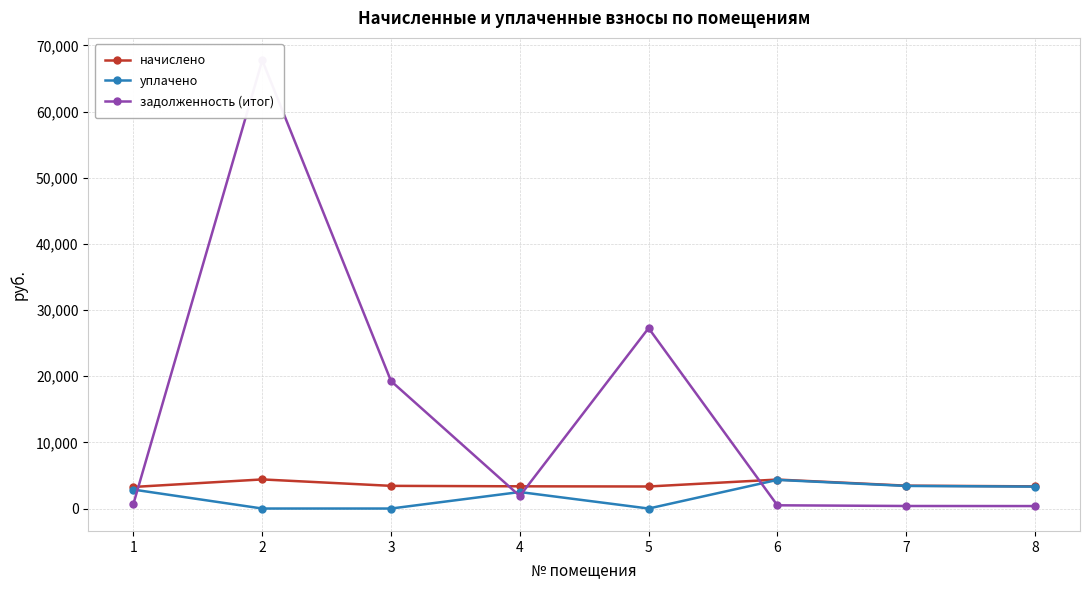

List the series in order of their peak value, highest first.

задолженность (итог), начислено, уплачено